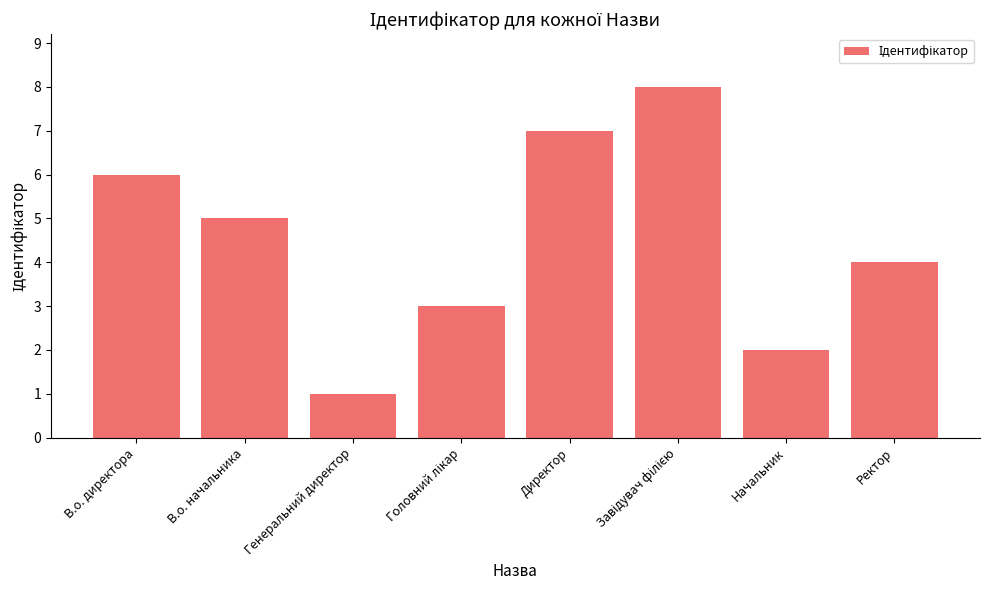

Is it true that the value at Генеральний директор is 1?

True